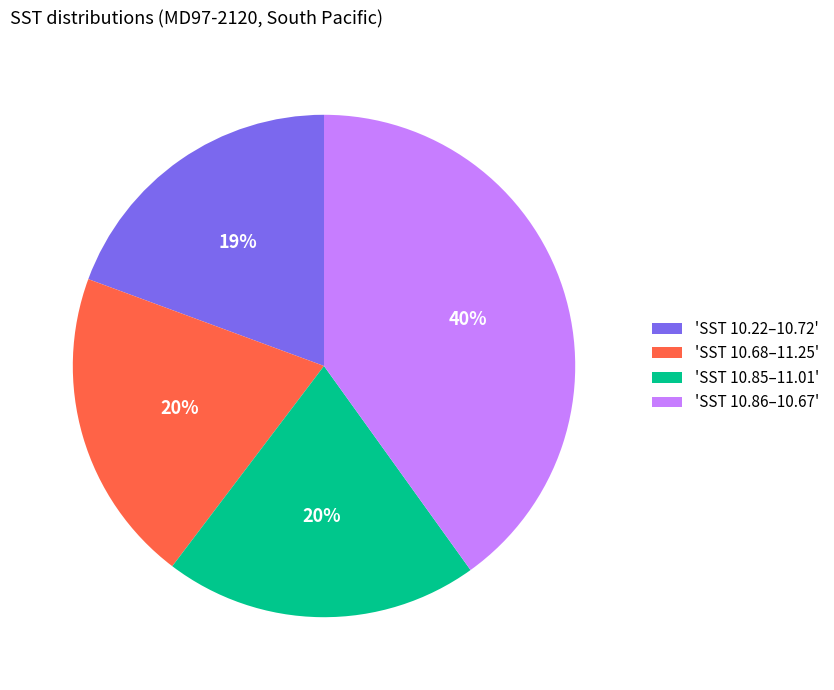

Which has a higher value, 'SST 10.22–10.72' or 'SST 10.85–11.01'?

'SST 10.85–11.01'